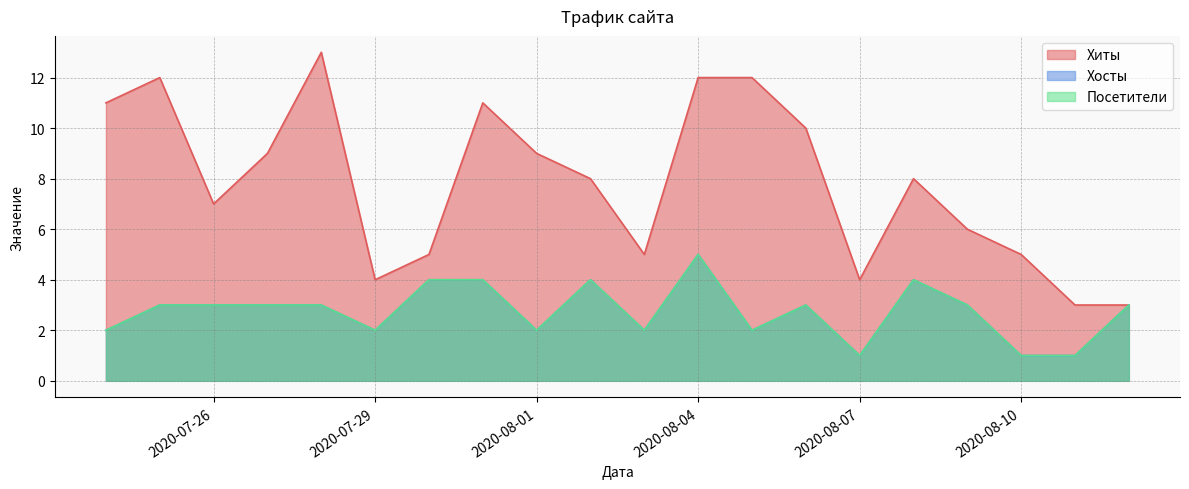

What is the minimum value for Хиты?

3